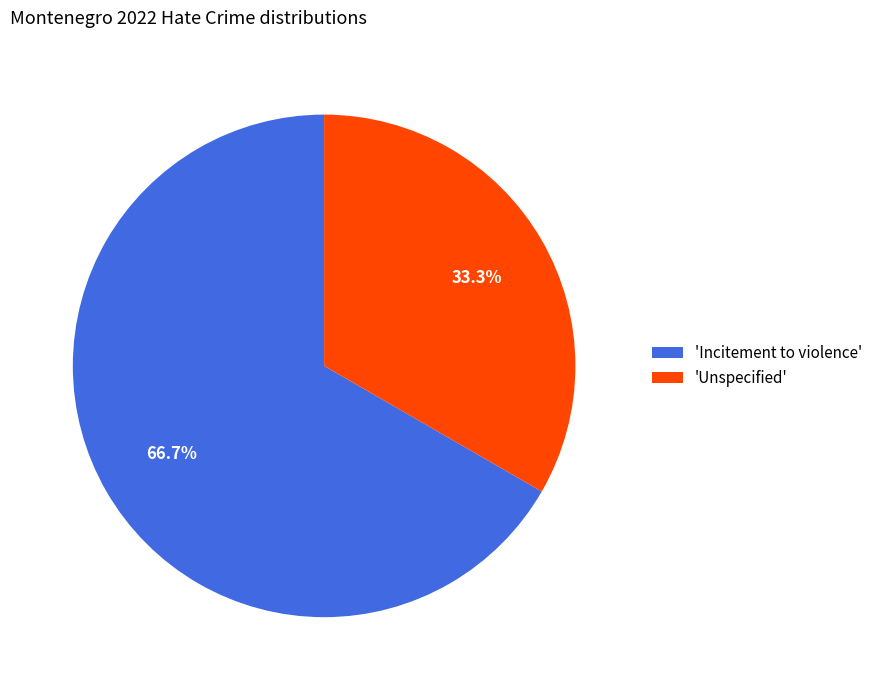

What percentage do 'Incitement to violence' and 'Unspecified' together represent?

100.0%